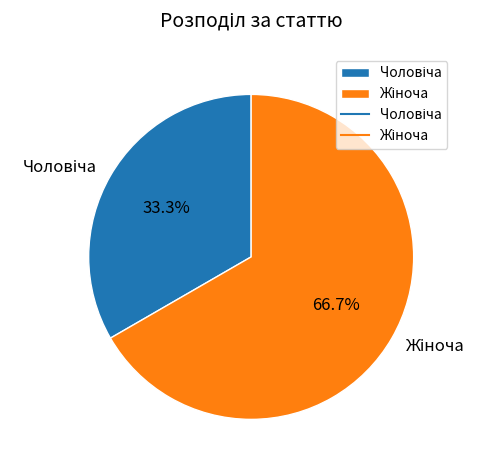

Is there any slice that represents more than half of the pie?

Yes